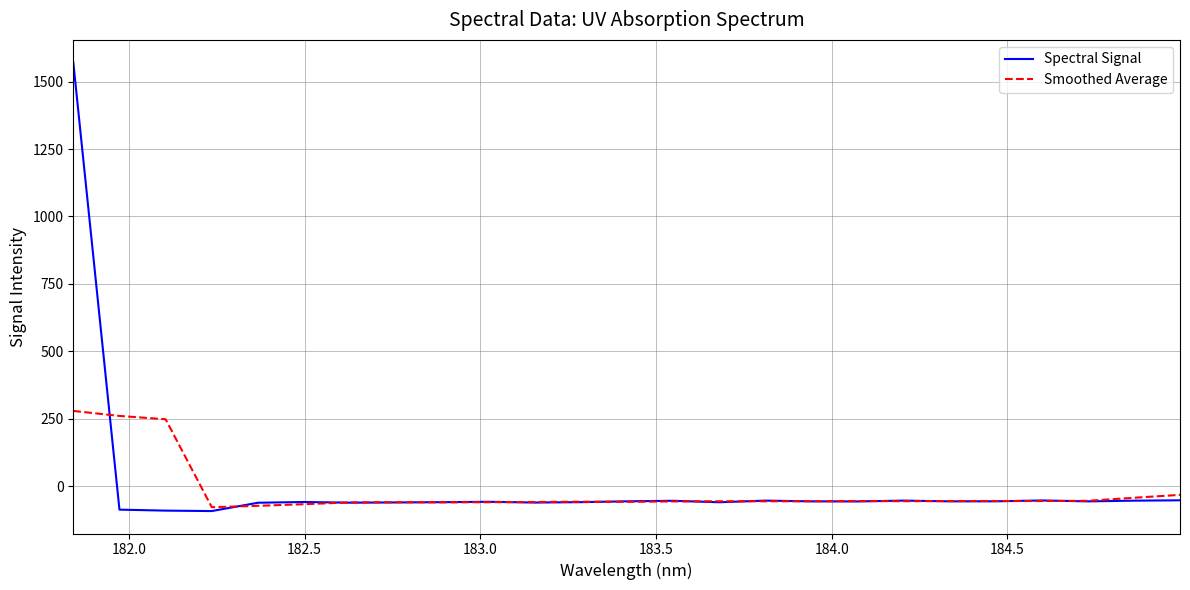

Which series has the largest range (max minus min)?

Spectral Signal